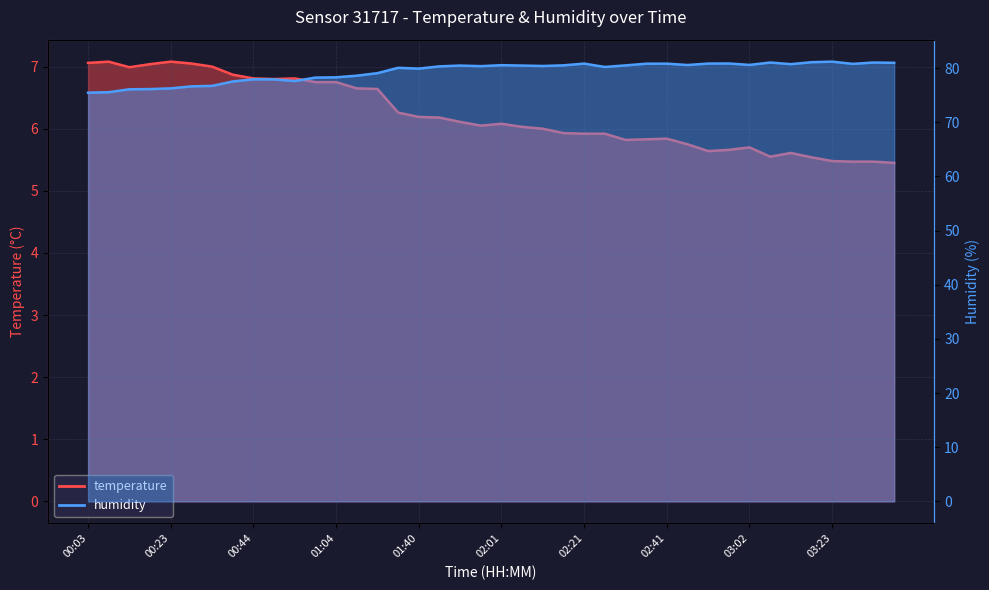

At which category does temperature reach its first local valley?

00:13